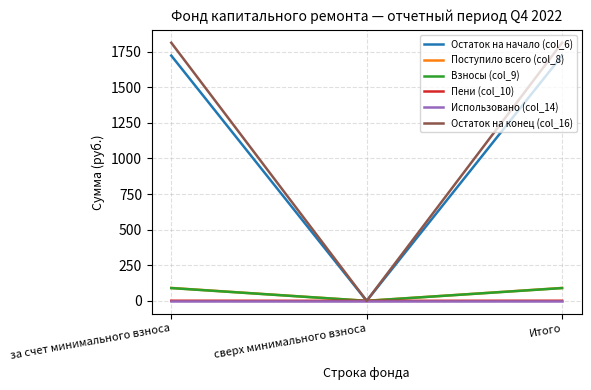

At which label does Поступило всего (col_8) reach its minimum?

сверх минимального взноса